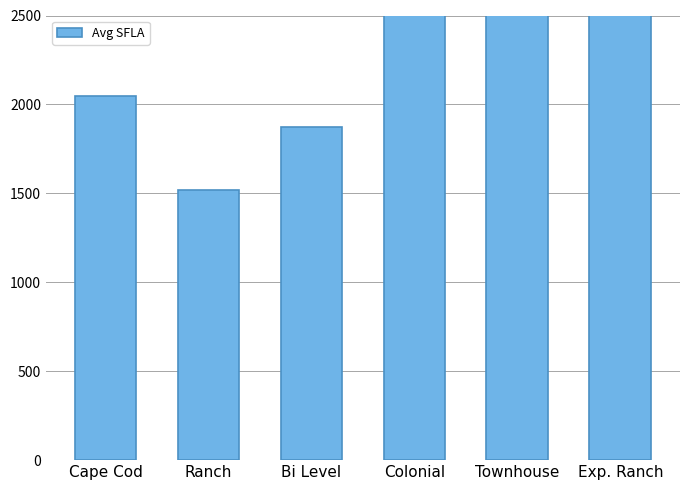

What is the sum of the values at Bi Level and Cape Cod?

3920